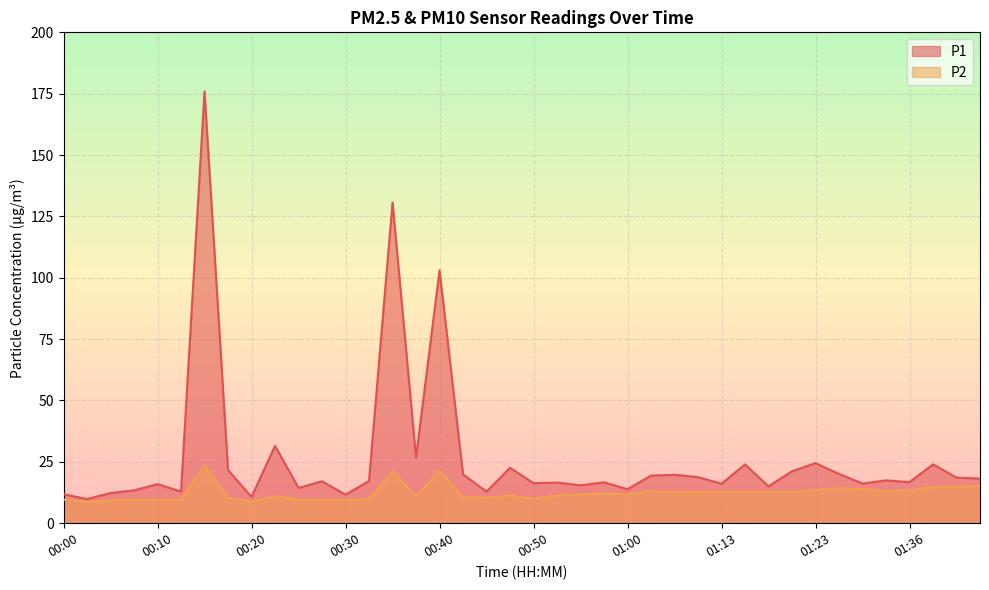

Reading left to right, extract all data points from this chart.

P1: 11.8	9.8	12.3	13.4	15.9	12.9	175.9	21.6	10.8	31.5	14.4	17.1	11.6	17.2	130.7	26.7	103.0	19.9	12.9	22.6	16.3	16.6	15.4	16.6	13.8	19.4	19.7	18.8	16.1	23.9	15.0	21.2	24.5	20.1	16.1	17.4	16.7	24.0	18.6	18.2
P2: 9.6	8.8	9.2	9.8	9.4	9.7	23.4	10.3	8.9	10.9	9.7	9.6	9.5	9.9	21.1	10.8	21.4	10.5	10.4	11.4	9.9	11.3	11.8	12.2	11.8	13.2	12.5	12.7	12.8	12.7	13.0	12.9	13.6	14.3	13.9	13.1	13.4	14.8	14.8	15.3